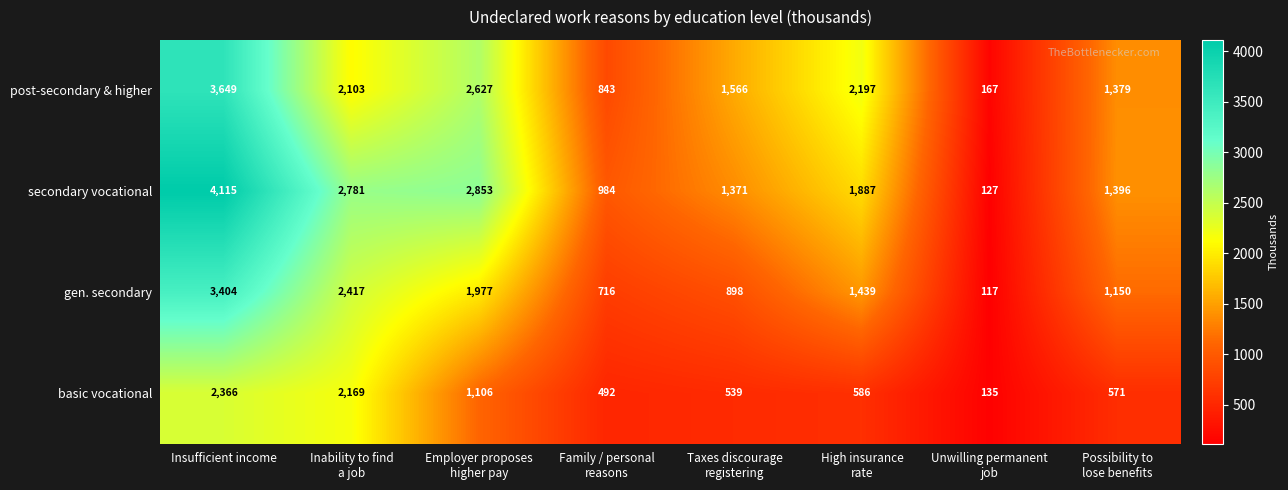

The gen. secondary series shows 5317 at Insufficient income. True or false?

False